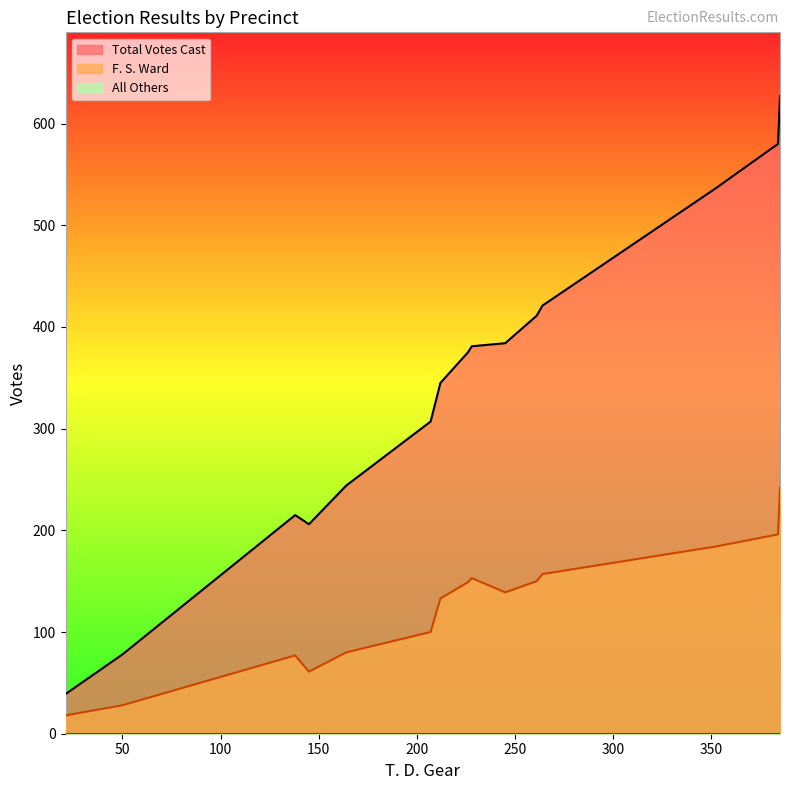

What is the difference between the second highest and second lowest values in the Total Votes Cast series?

502